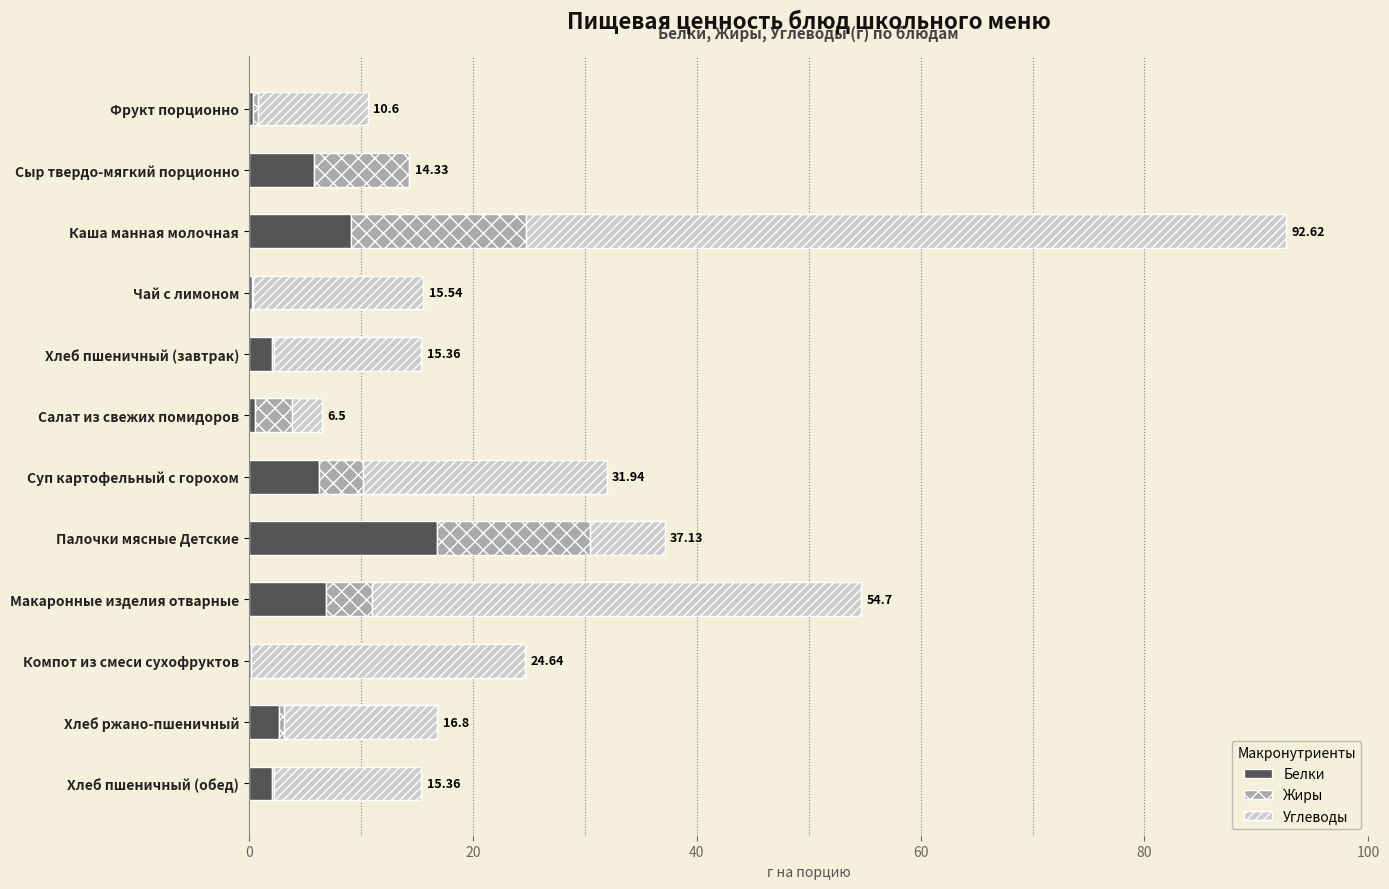

How many distinct data groups are displayed?

3